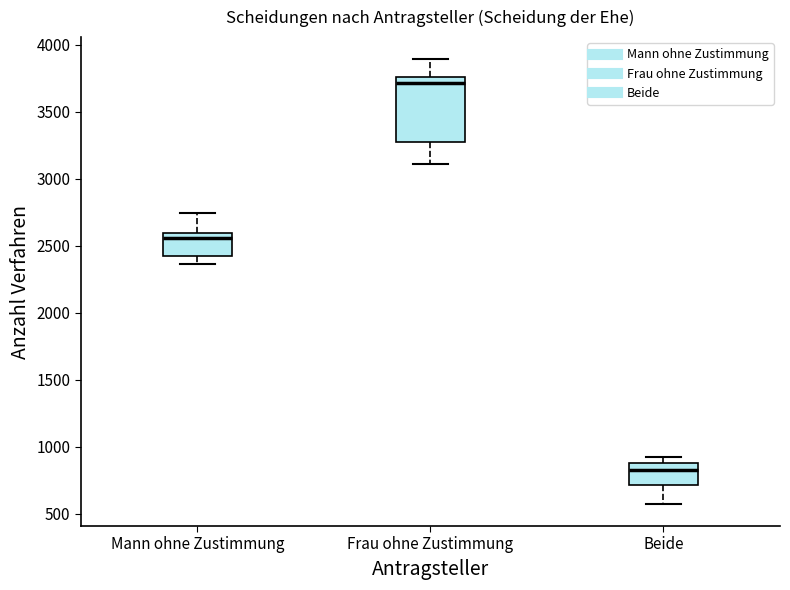

Where does the median line of the box for Beide sit on the y-axis? The values are not printed on the chart, so give them approximately, as read against the axis.

850